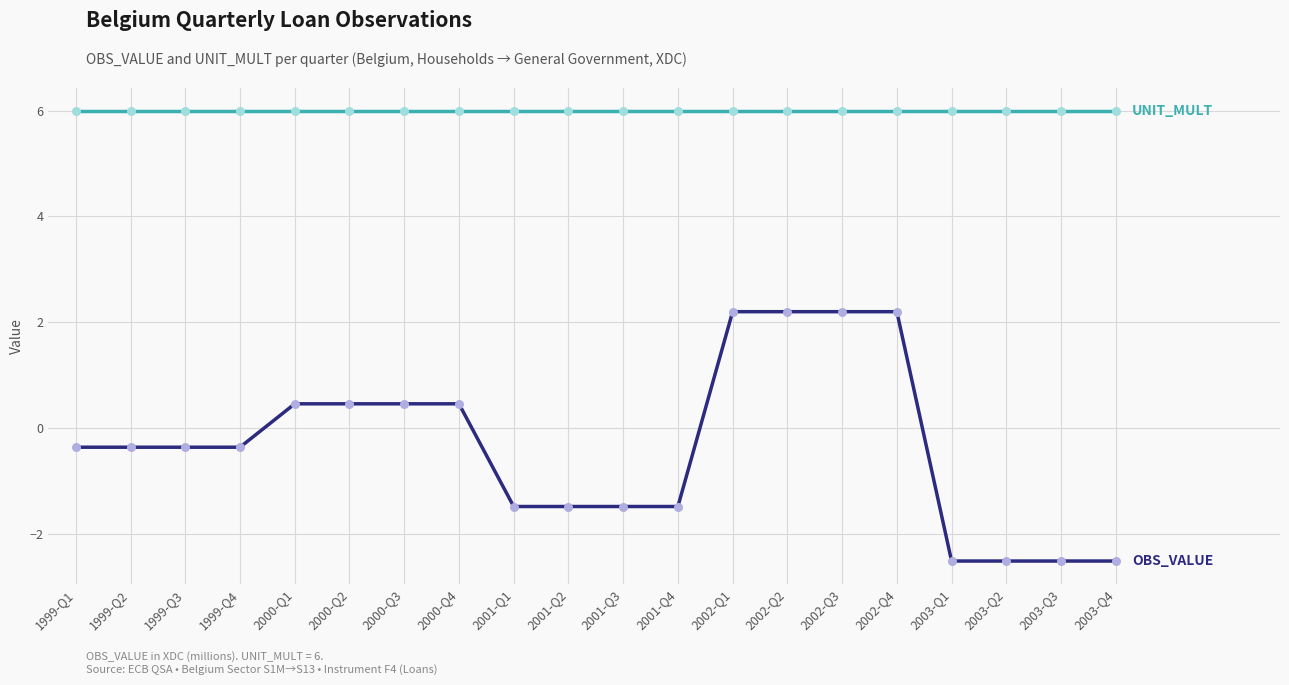

What is the spread (max minus min) of values at 1999-Q4?

6.4